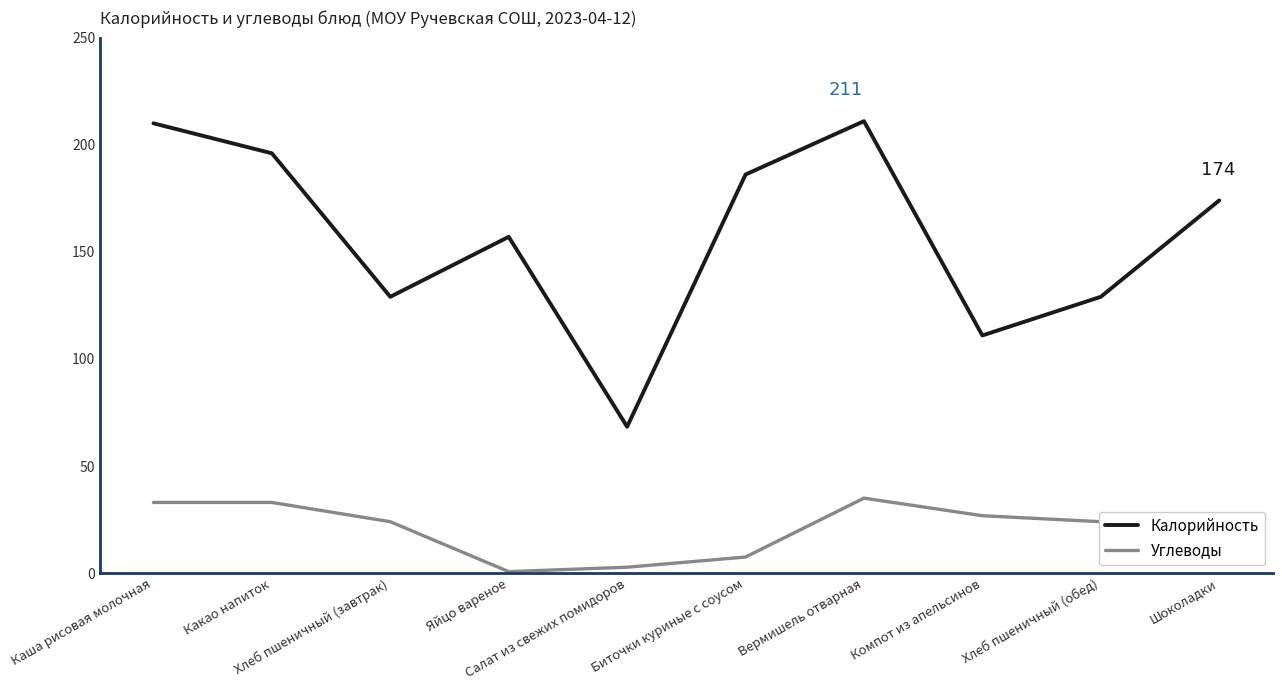

Is it true that Углеводы equals 11.4 at Компот из апельсинов?

False